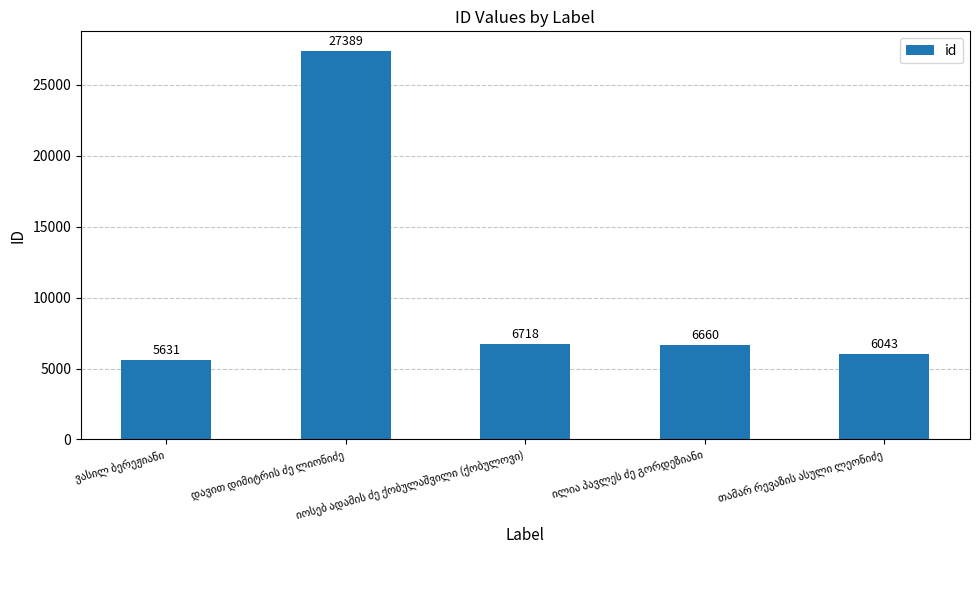

What is the difference between the second highest and minimum values?

1087